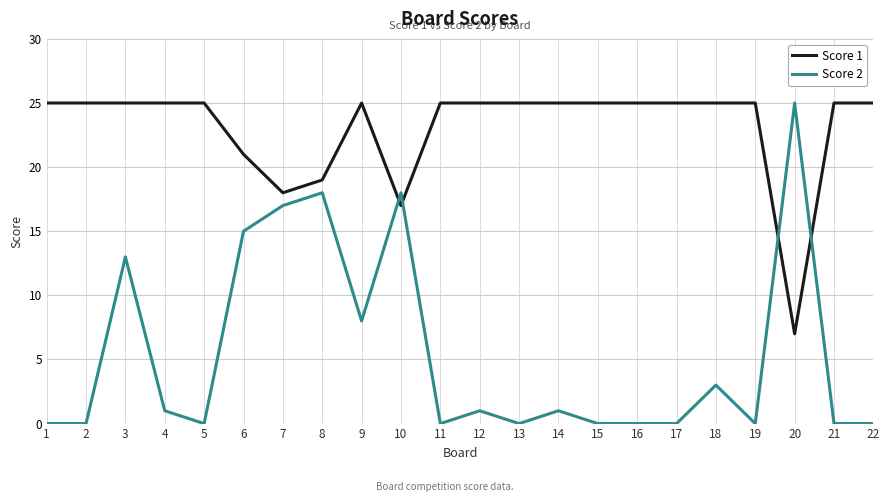

True or false: Score 2 has a value of -17 at 2.

False